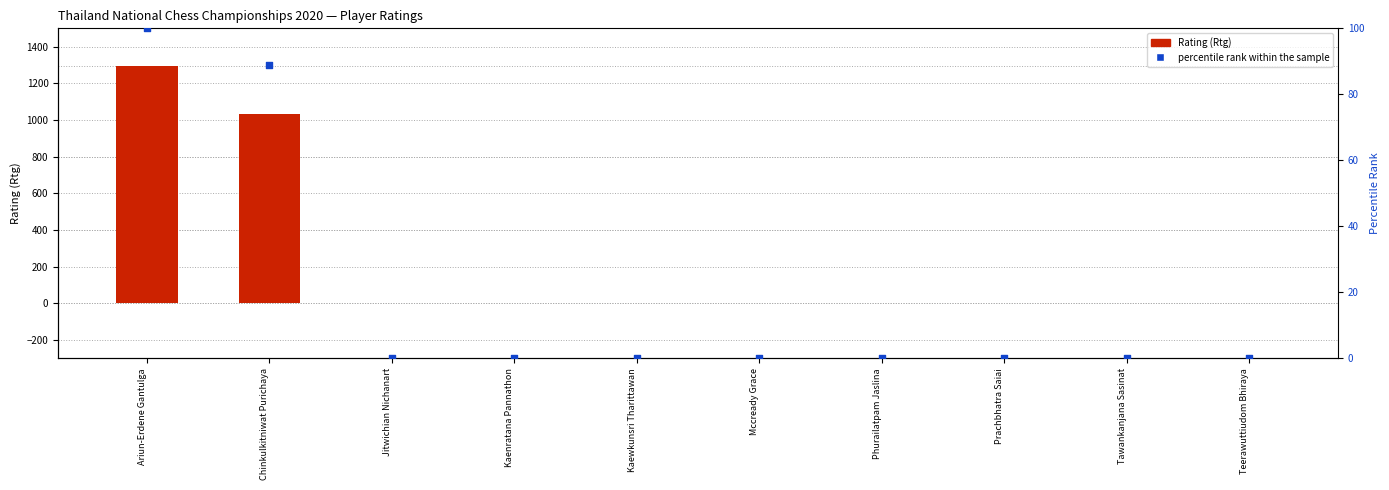

At which category is the sum across all series the highest?

Ariun-Erdene Gantulga